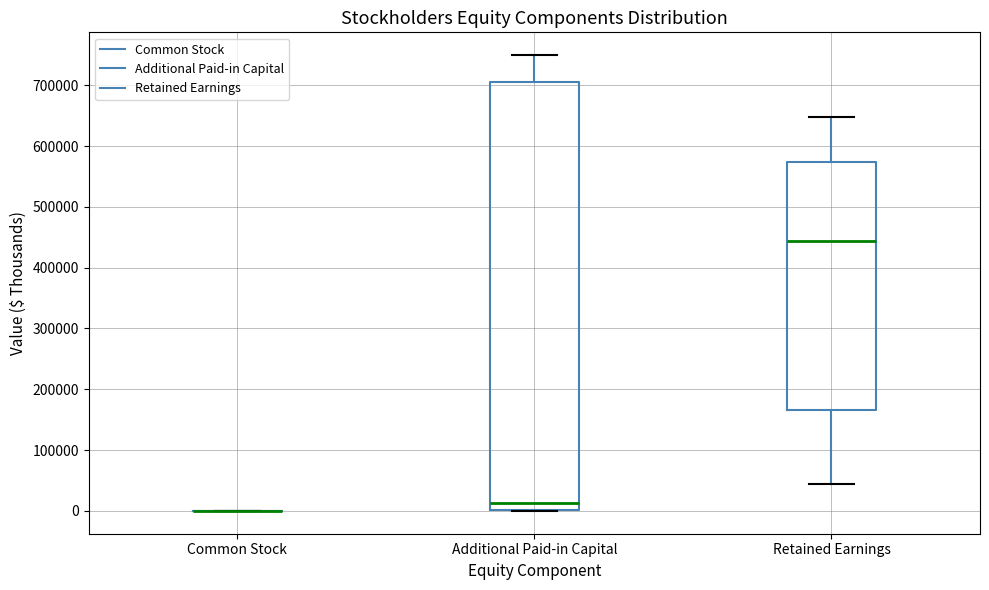

Which box is the tallest, from its lower edge to its upper edge?

Additional Paid-in Capital